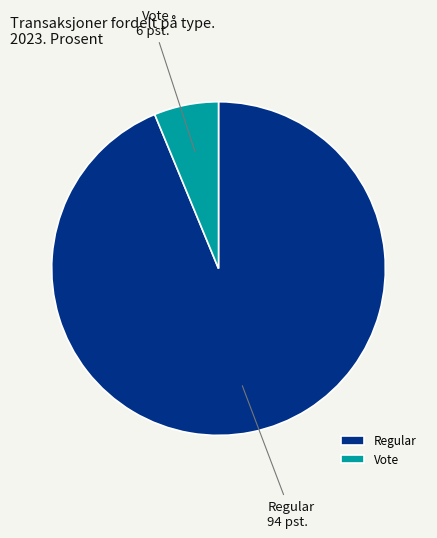

Does any single category account for the majority?

Yes